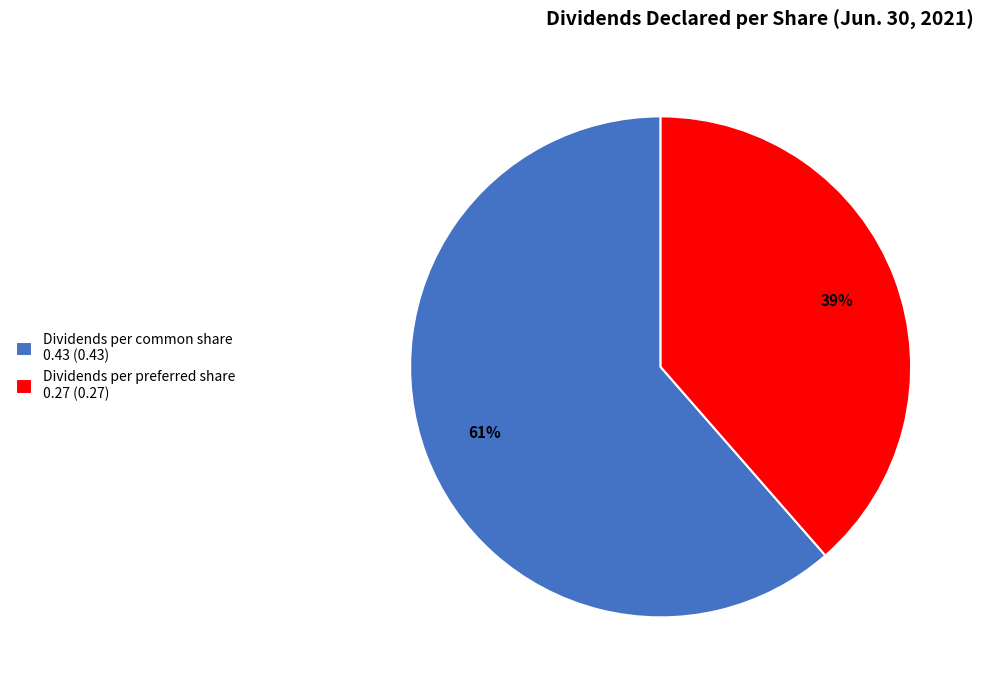

Does any single category account for the majority?

Yes